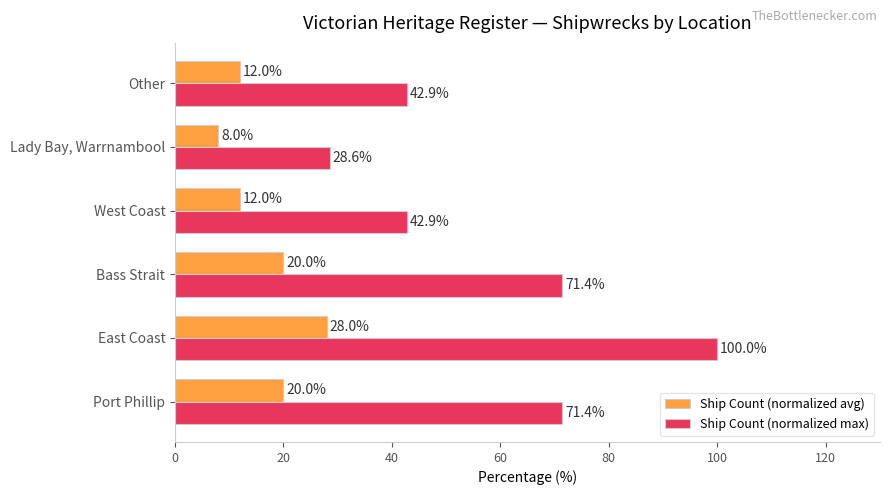

Which series has the widest spread of values?

Ship Count (normalized max)